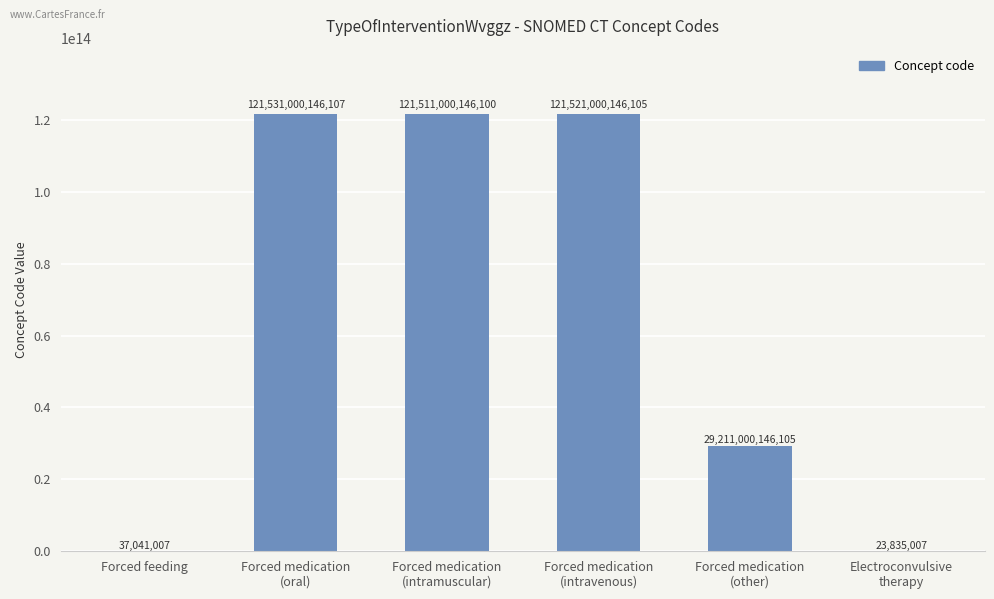

The value at Forced feeding is 37041007. True or false?

True